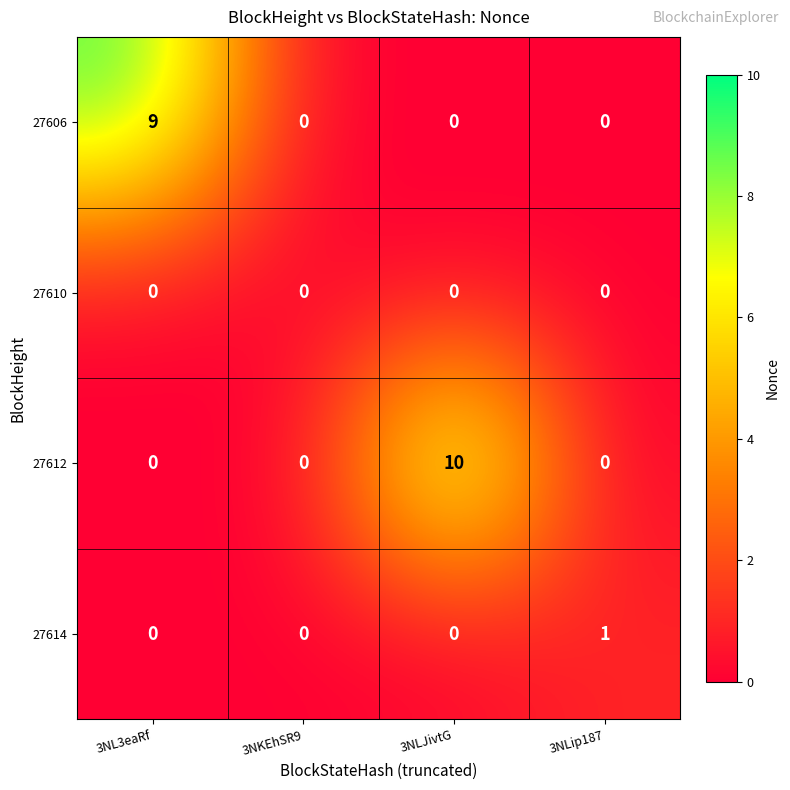

Reading left to right, extract all data points from this chart.

27606: 9	0	0	0
27610: 0	0	0	0
27612: 0	0	10	0
27614: 0	0	0	1